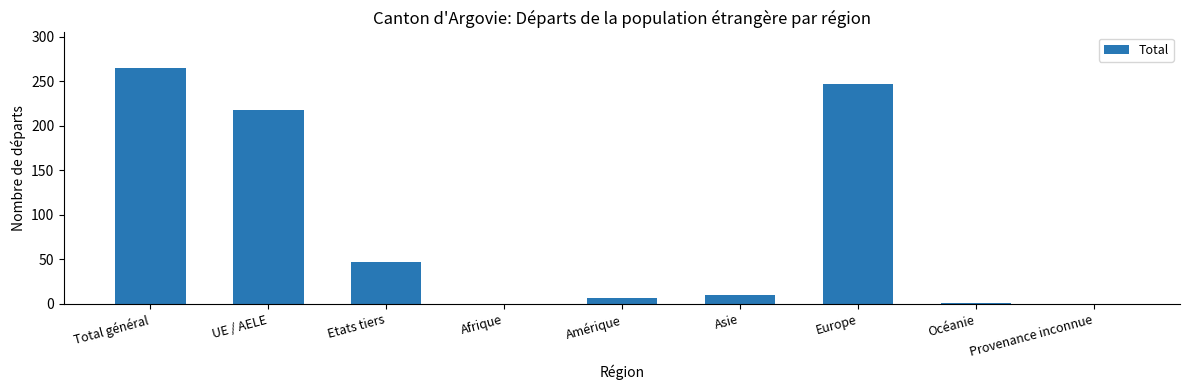

Between Asie and Etats tiers, which is larger?

Etats tiers